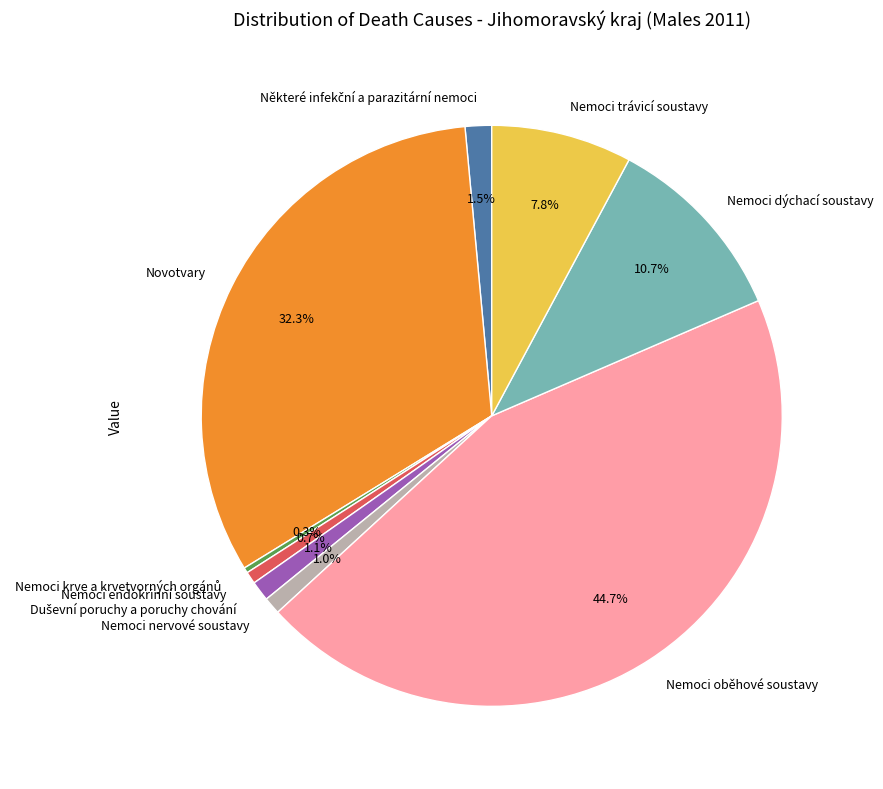

What percentage is NOT represented by Nemoci endokrinní soustavy?

99.3%